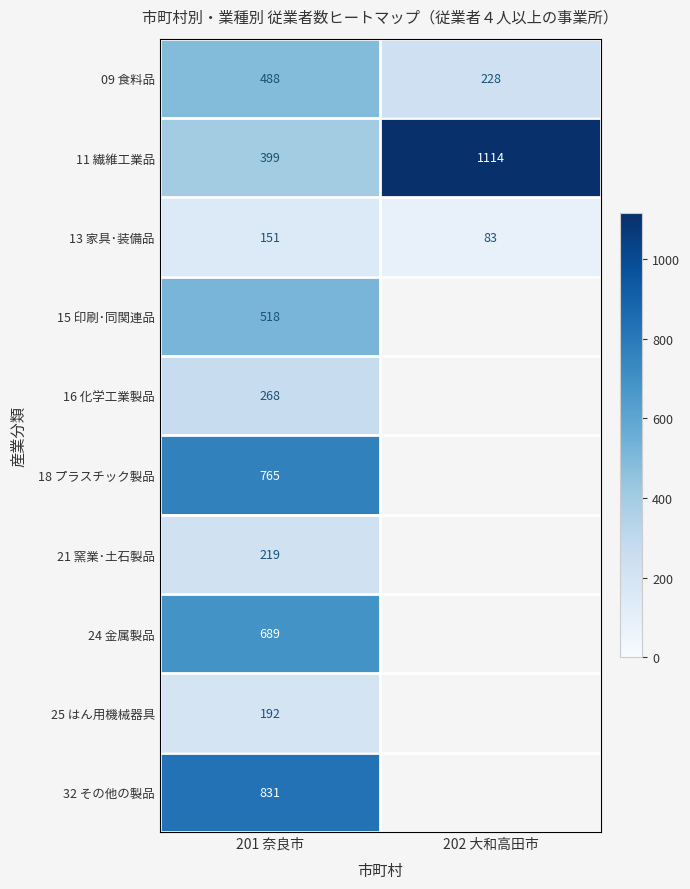

At how many categories does at least one series exceed 366?

2